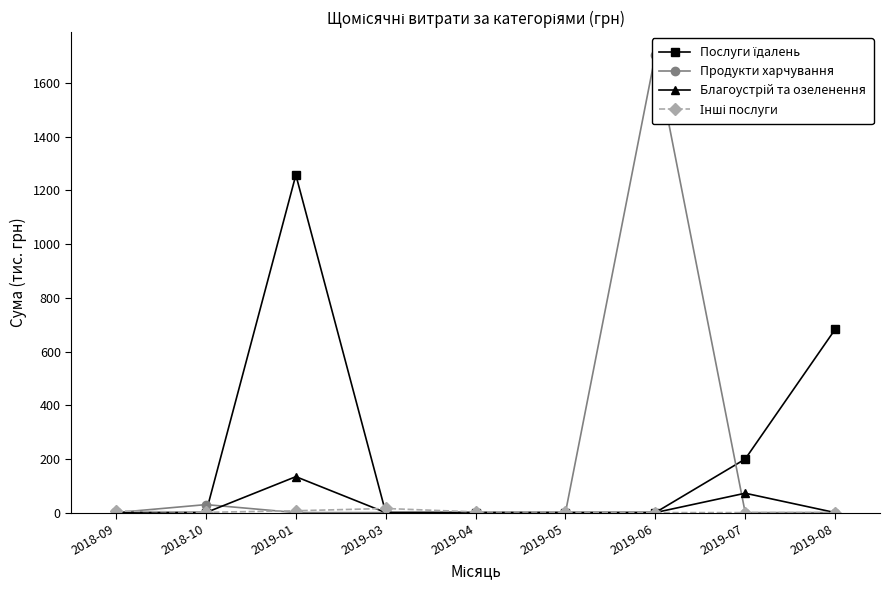

Which series ends up on top after the final intersection of Продукти харчування and Благоустрій та озеленення?

Благоустрій та озеленення